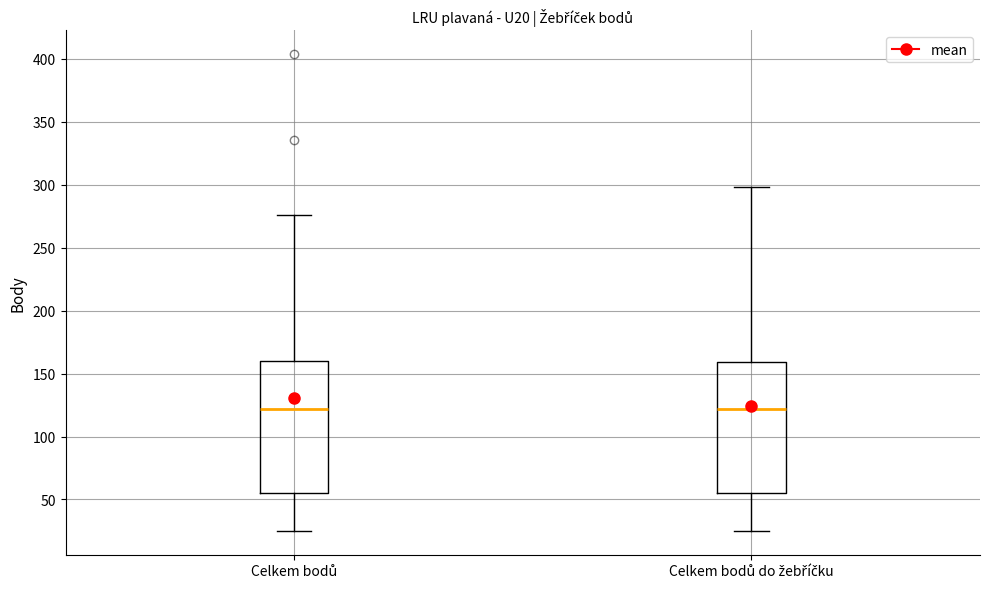

Reading left to right, transcribe this box plot: for each box, give where its median line is, the range the box spans, and where its two whiskers end, as read against the y-axis. The values are not printed on the chart, so give them approximately, as read against the axis.

Celkem bodů: median 120, box 55 to 160, whiskers 25 to 275
Celkem bodů do žebříčku: median 120, box 55 to 160, whiskers 25 to 300